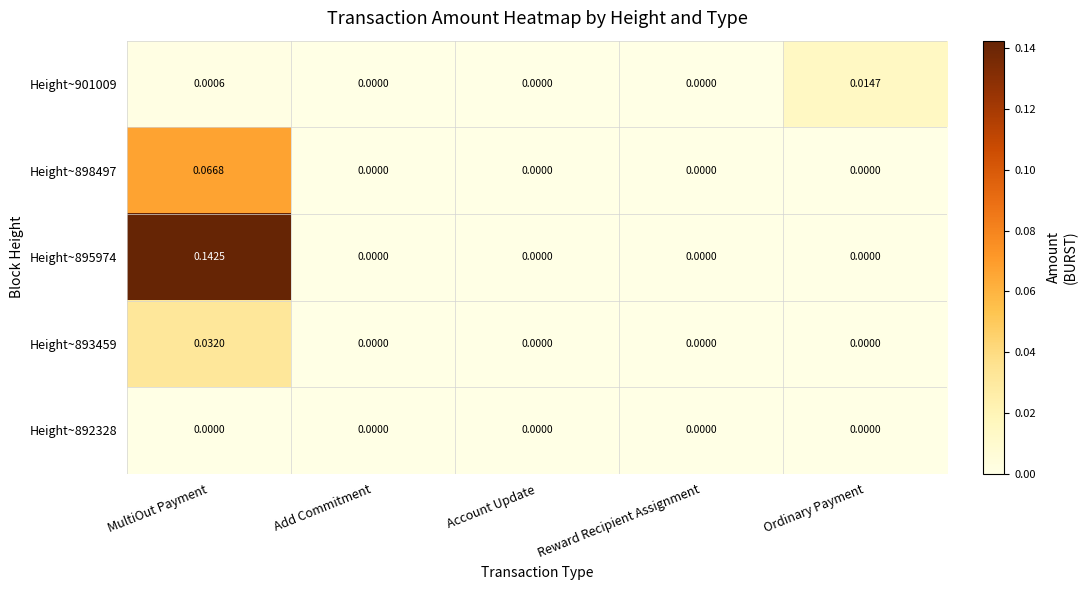

At which label does Height~901009 reach its peak?

Ordinary Payment